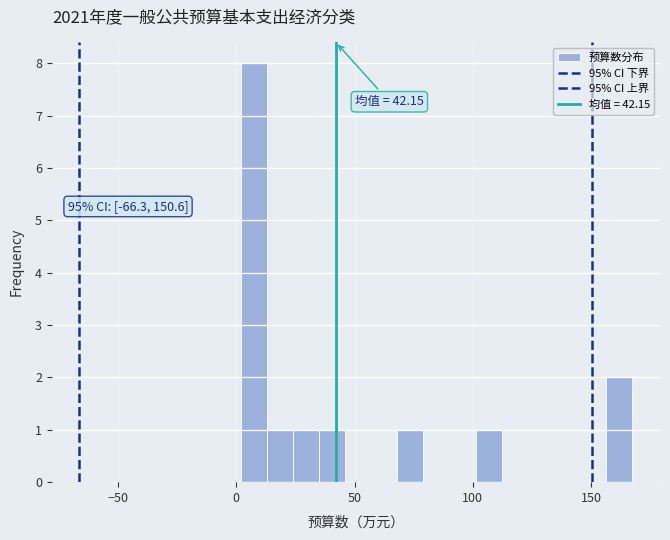

Around what value on the x-axis is the tallest bar? Give the approximate position of its centre, as read against the axis.

5